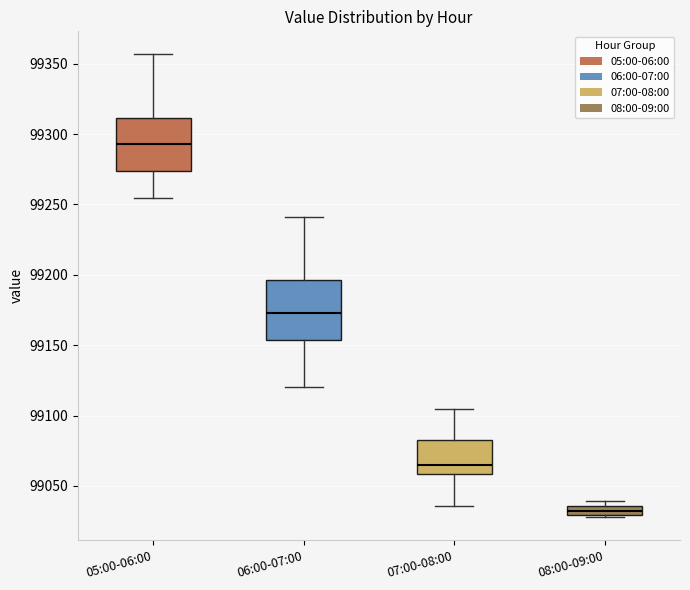

Where does the median line of the box for 05:00-06:00 sit on the y-axis? The values are not printed on the chart, so give them approximately, as read against the axis.

99295